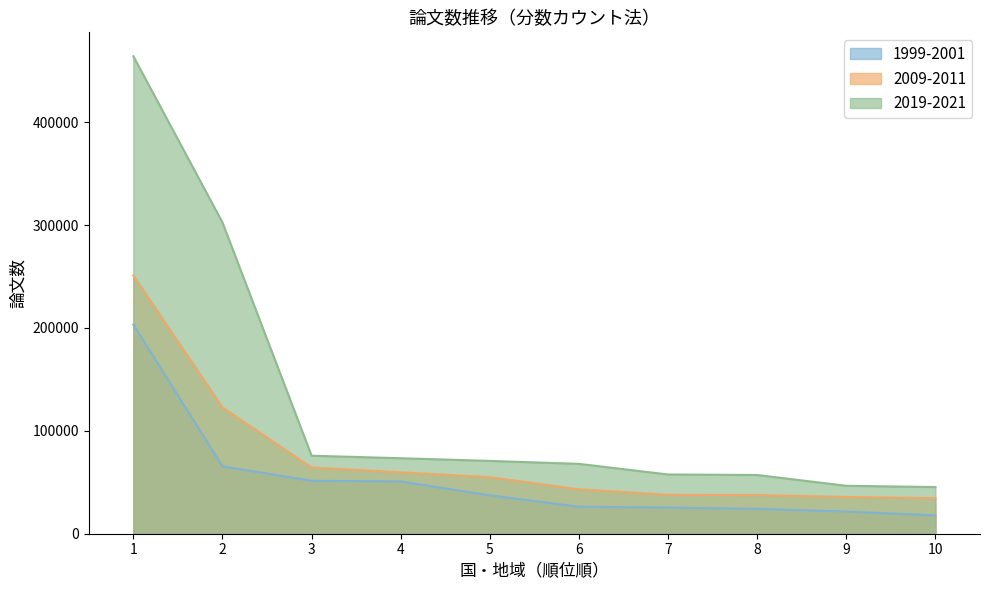

What is the difference between the highest and lowest values at 6?

41619.5